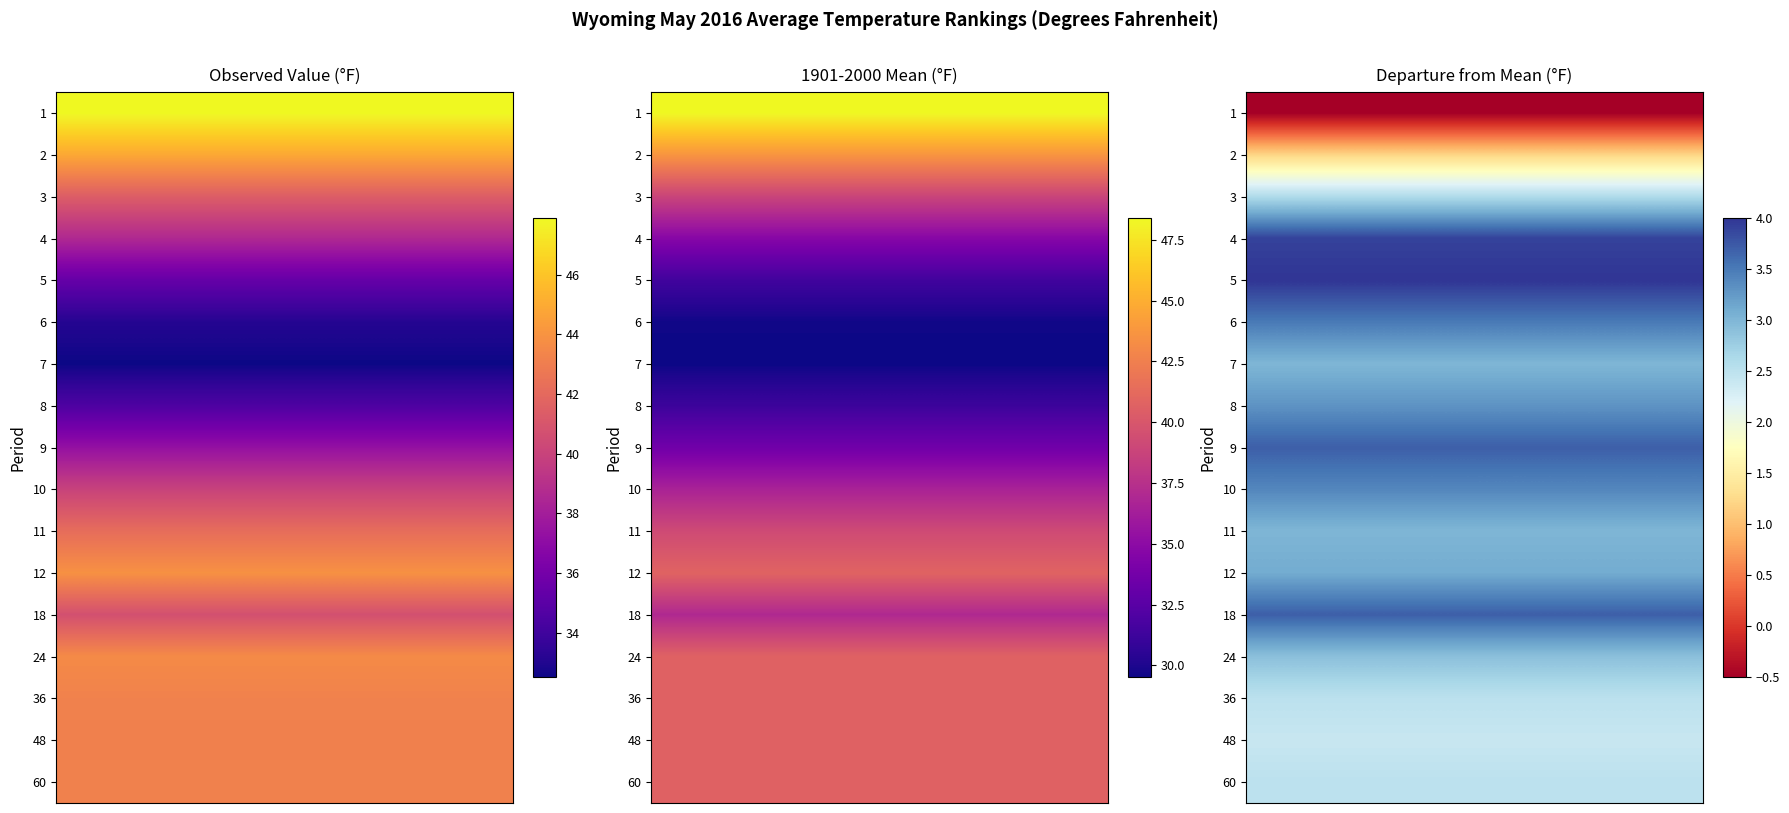

What is the difference between the Departure values at 4 and 24?

1.0